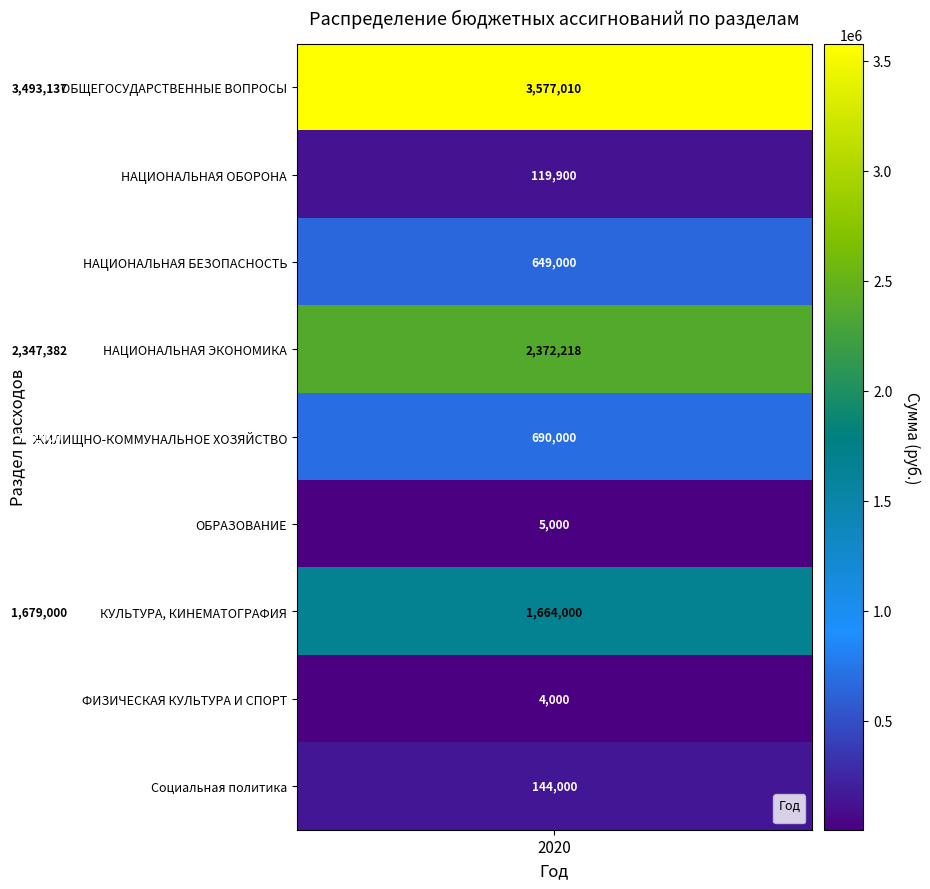

What is the sum of all ФИЗИЧЕСКАЯ КУЛЬТУРА И СПОРТ values?

8000